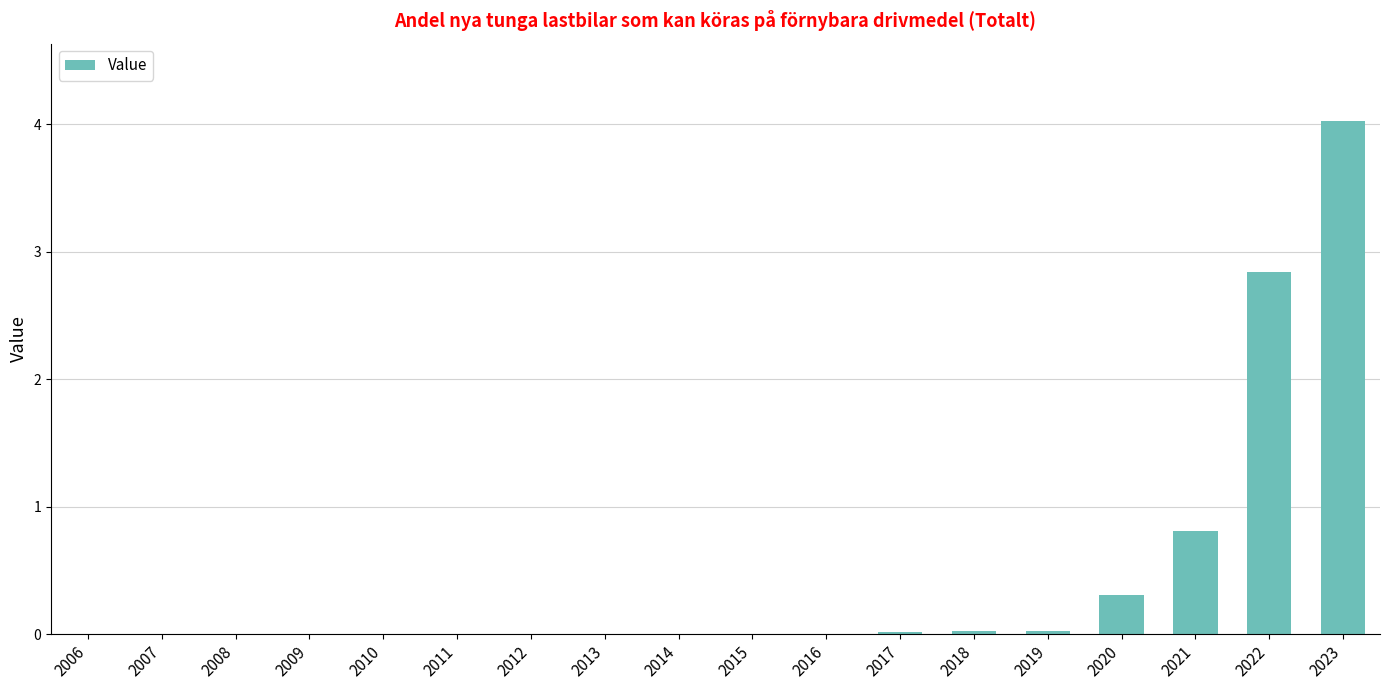

At which label is the value closest to 2?

2022